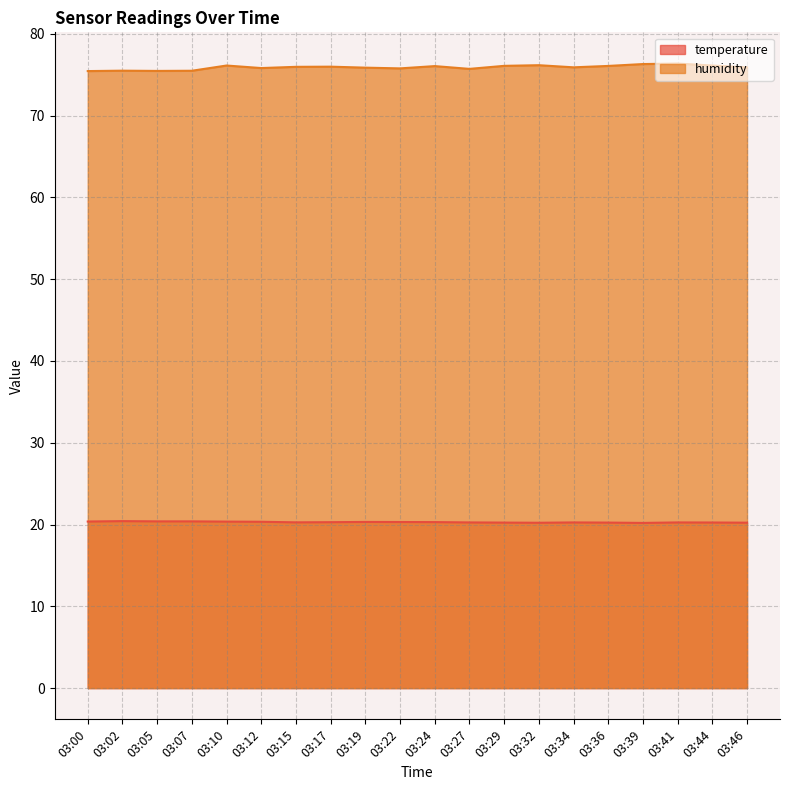

At how many categories does at least one series exceed 50?

20